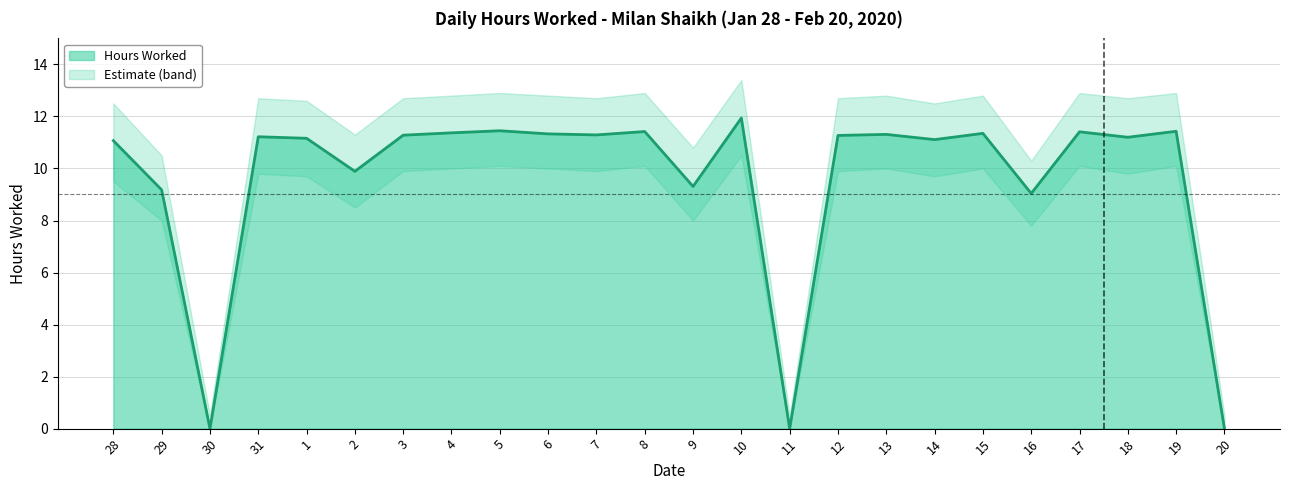

How many lines are shown in the chart?

1